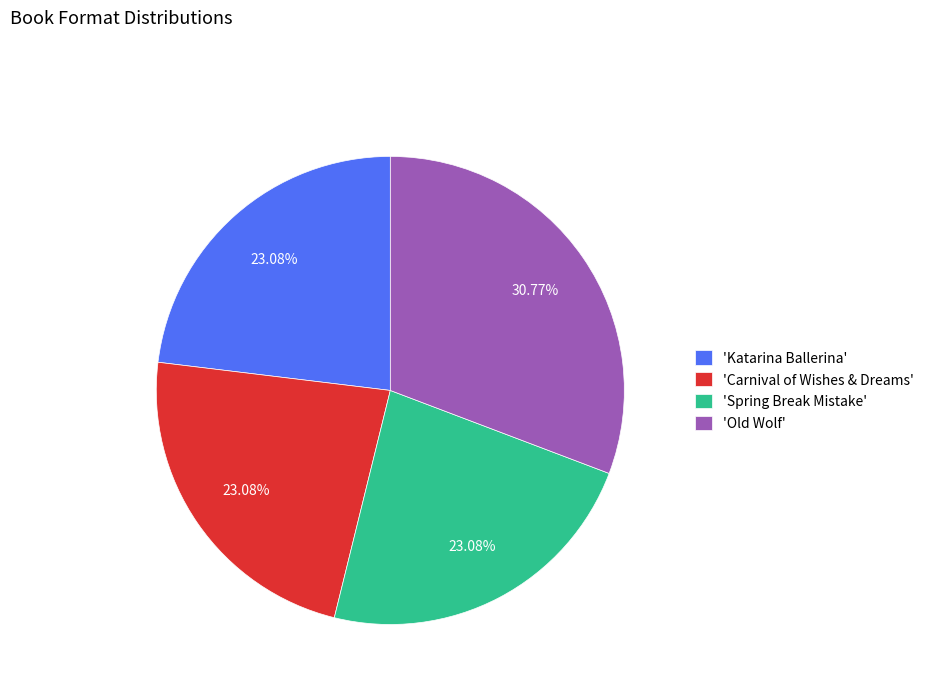

Which slice is the largest?

'Old Wolf'